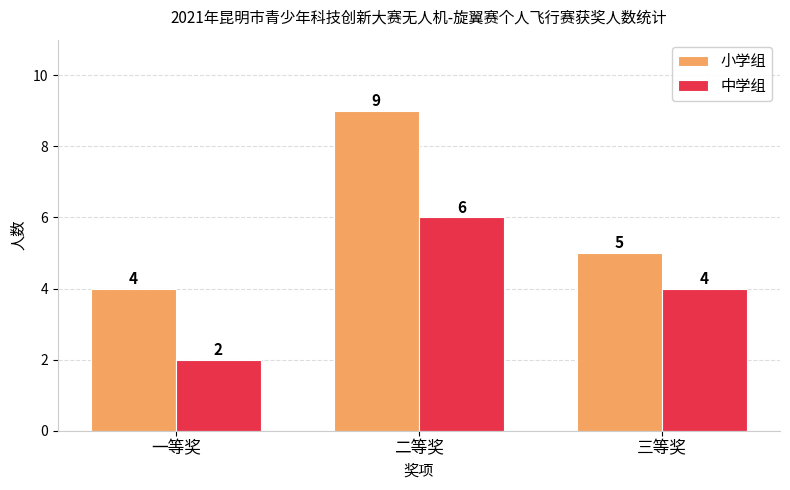

What is the difference between the maximum and minimum values in the 小学组 series?

5